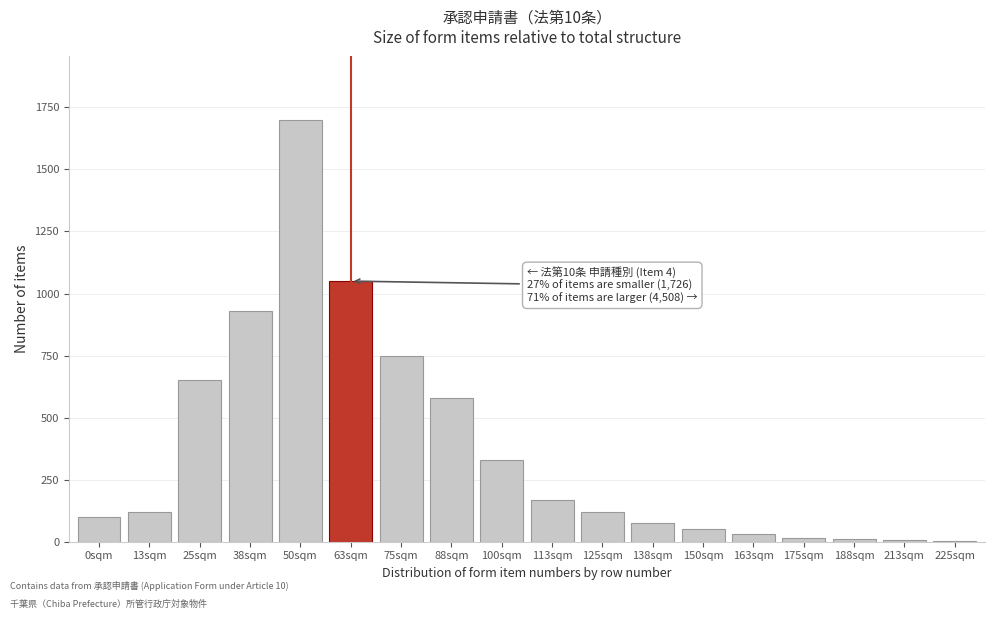

What is the maximum value shown in the chart?

1700